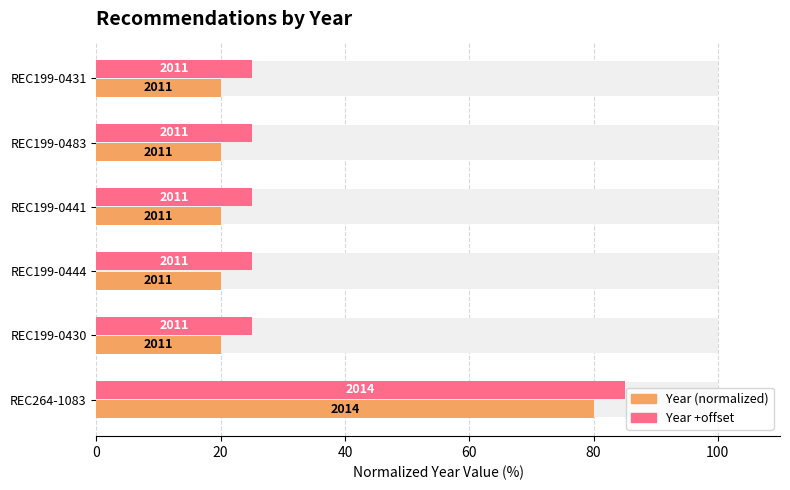

Which has a higher value, REC199-0444 or REC199-0430?

REC199-0444